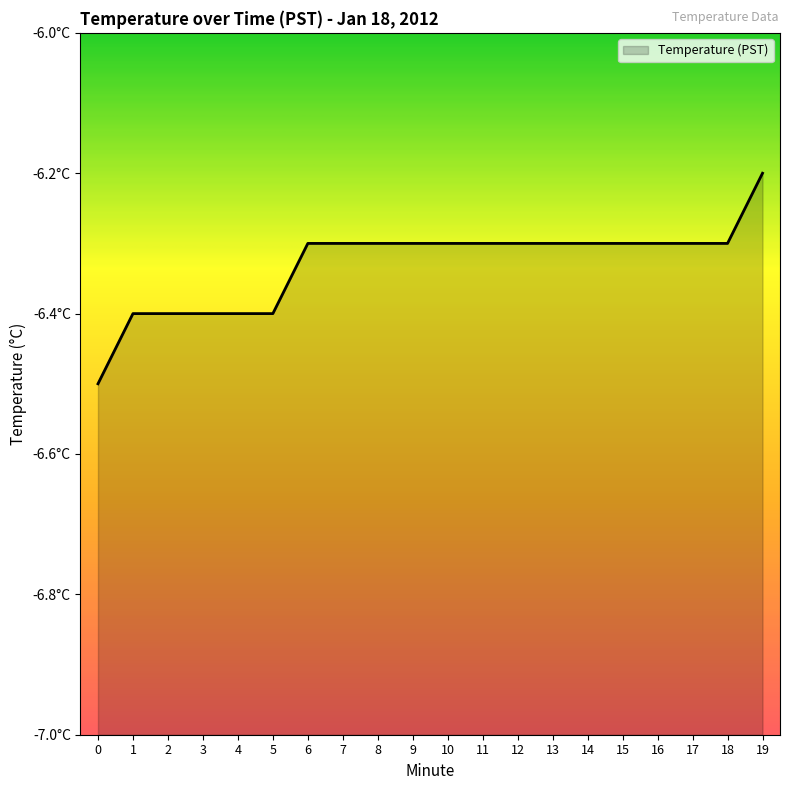

True or false: the data has more than 2 interior local peaks.

False